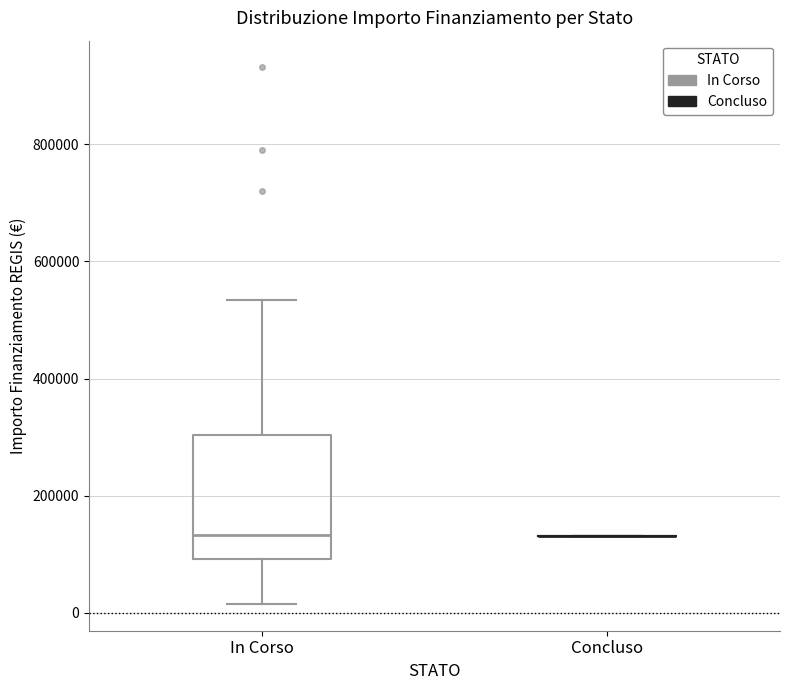

Reading left to right, read every box against the y-axis: the position of its median line, the range the box covers, and the ends of its whiskers. The values are not printed on the chart, so give them approximately, as read against the axis.

In Corso: median 140000, box 100000 to 300000, whiskers 20000 to 540000
Concluso: box collapsed to a line at 140000, whiskers 140000 to 140000